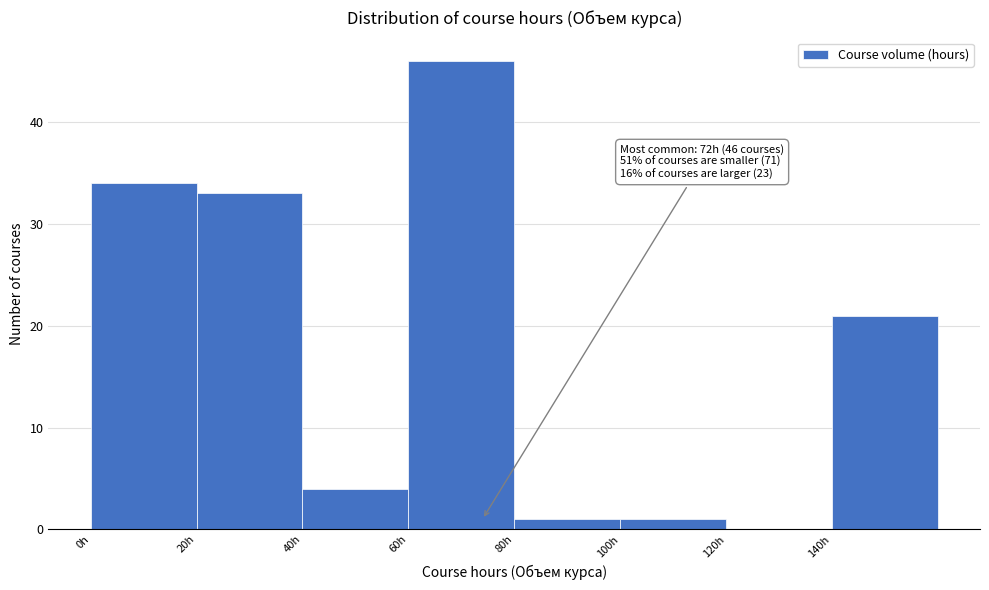

Over which range of the x-axis is the bar tallest?

60 to 80